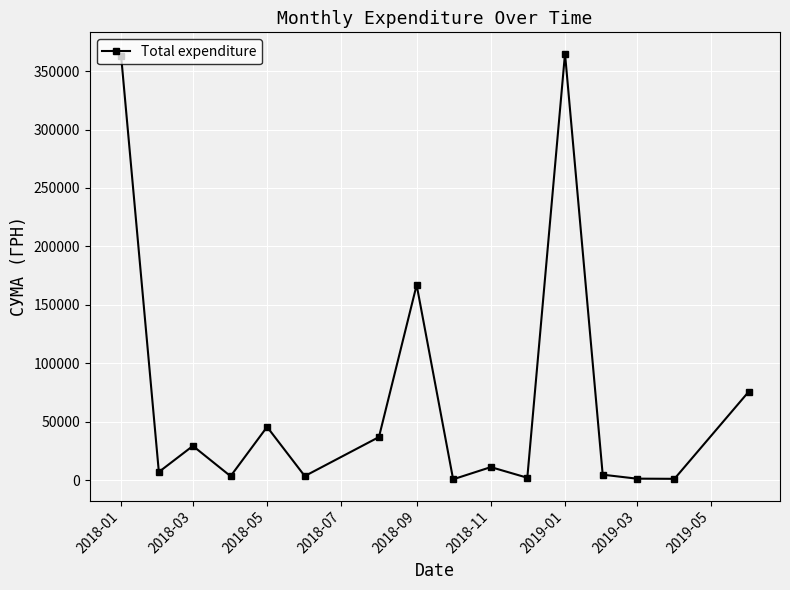

True or false: there are more than 1 points higher than both neighbors.

True